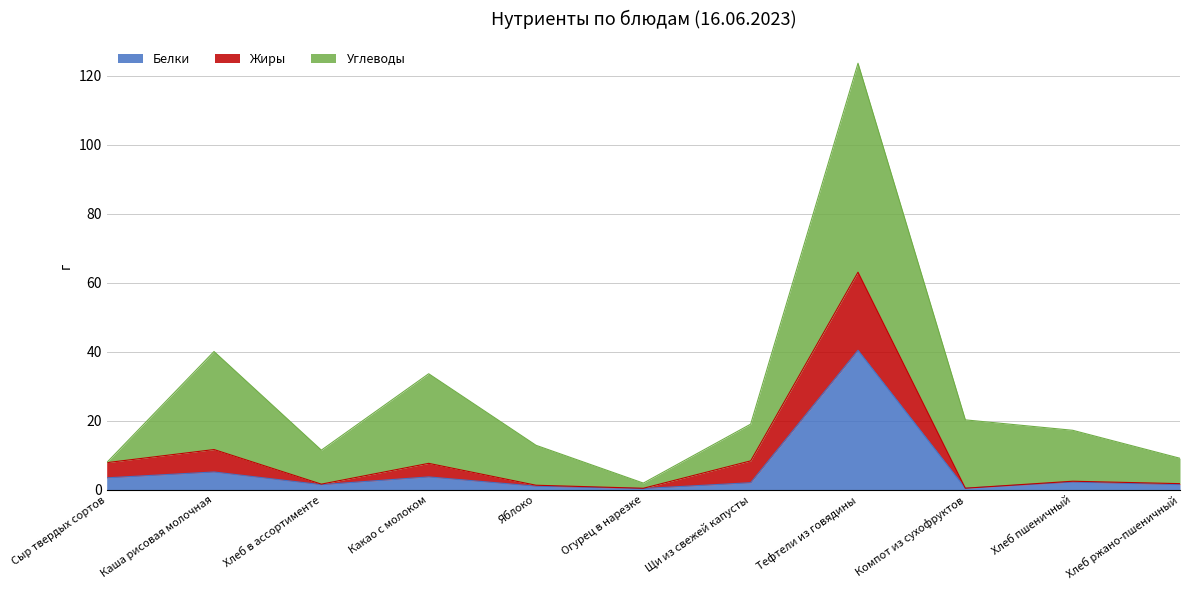

Which category has the highest value in the Белки series?

Тефтели из говядины